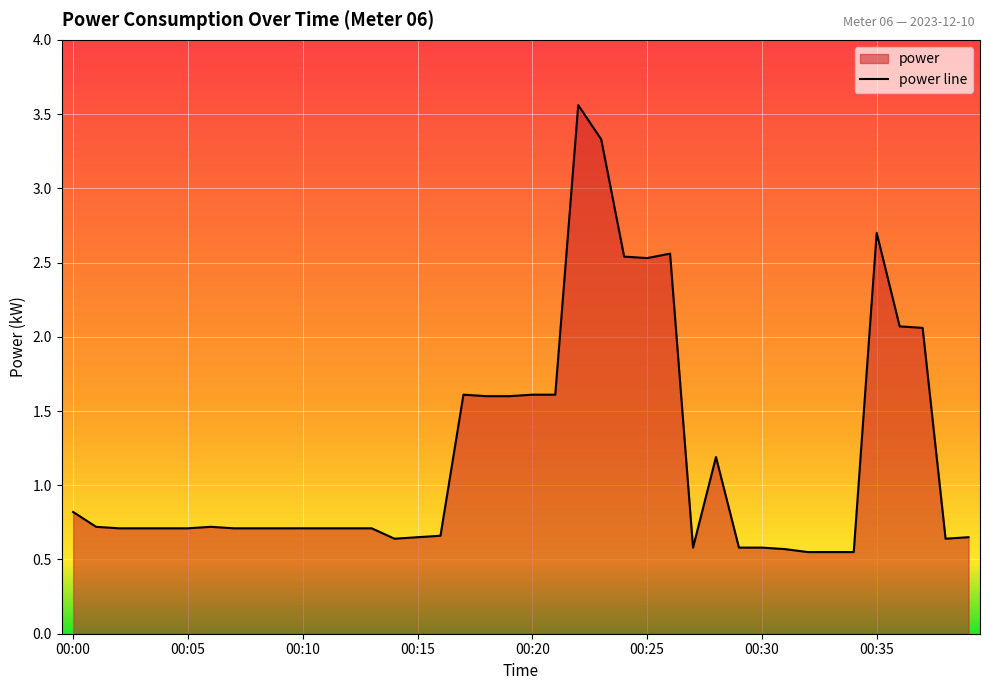

What is the sum of all values?

47.8